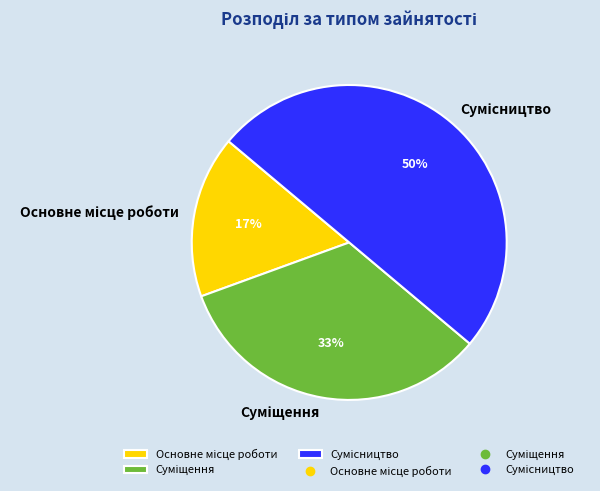

To the nearest percent, what is the difference between the largest and smallest slice percentages?

33%